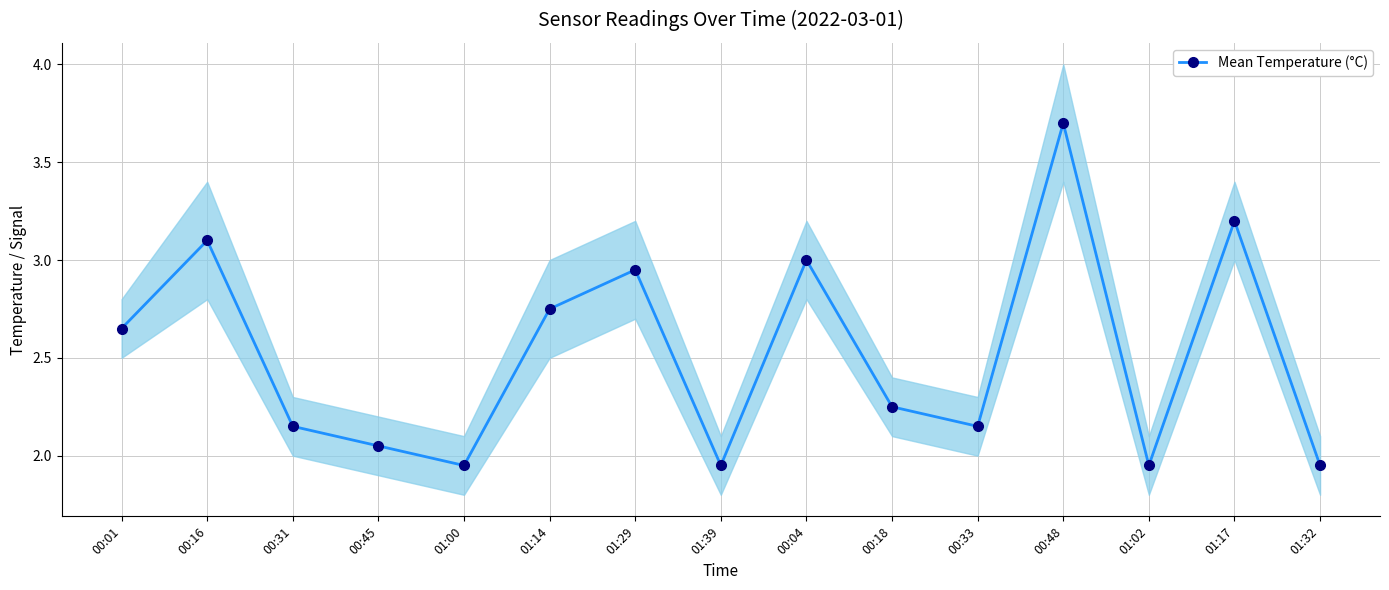

How many data points are less than 2?

4